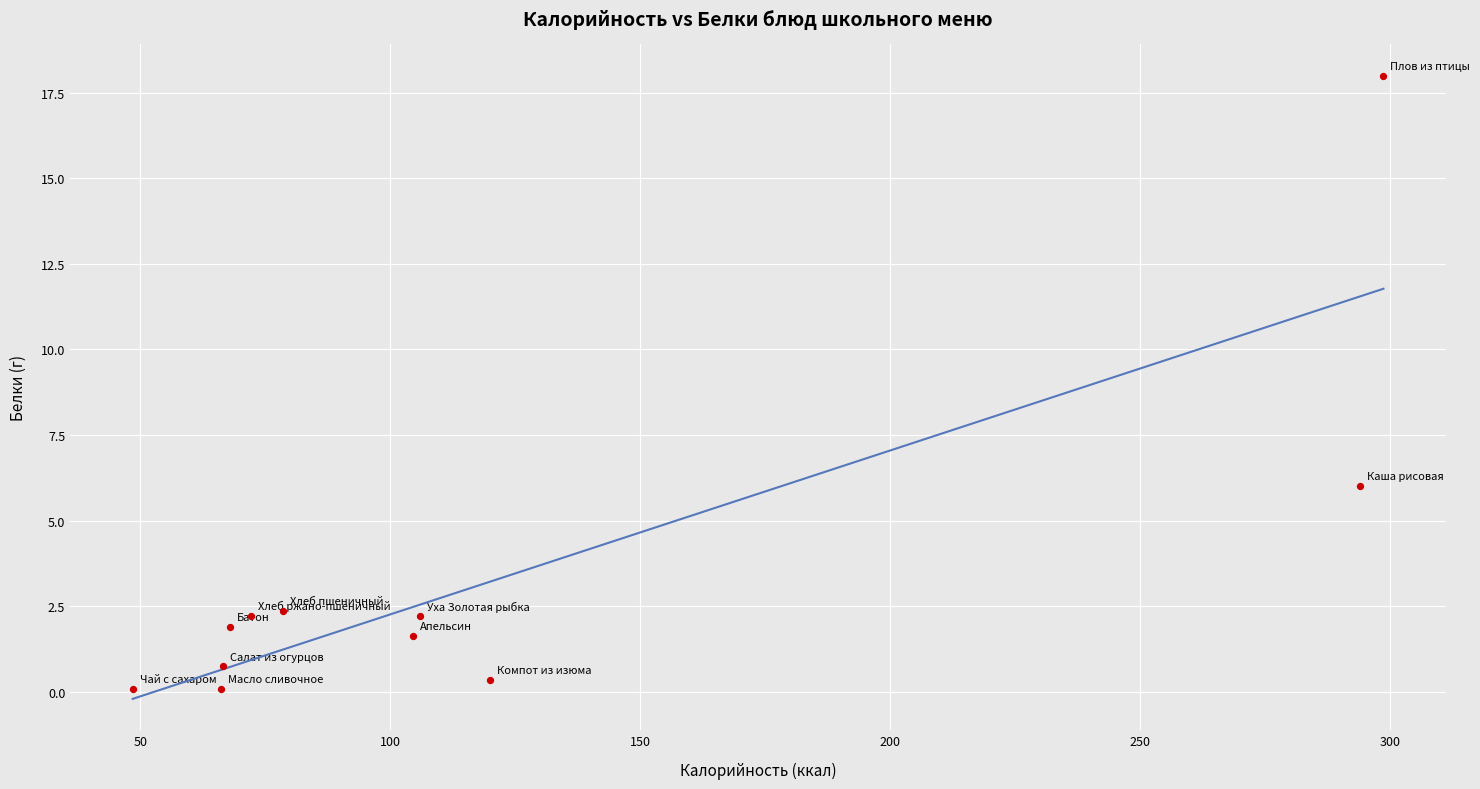

What Y value in the scatter plot is closest to 9?

6.0